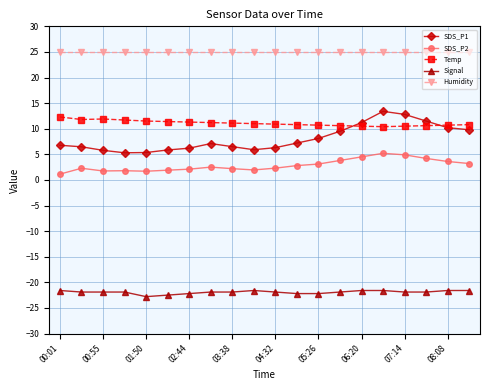

What is the average value of the SDS_P2 series?

2.8